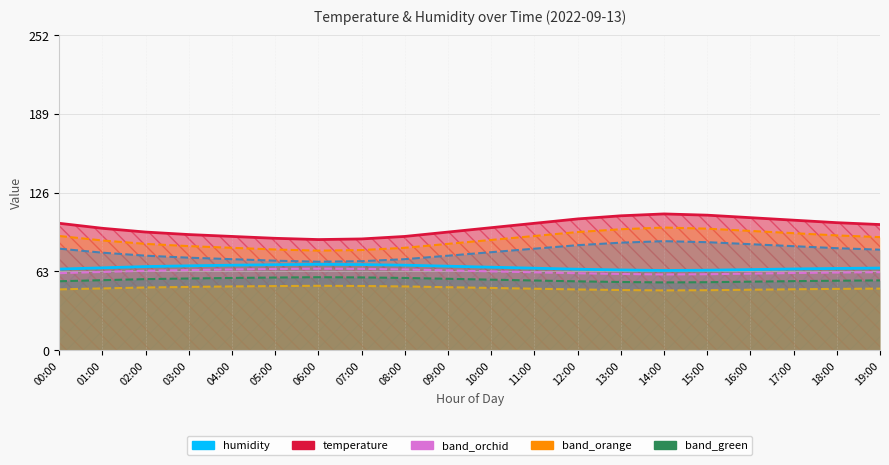

True or false: temperature and humidity intersect in this chart.

False